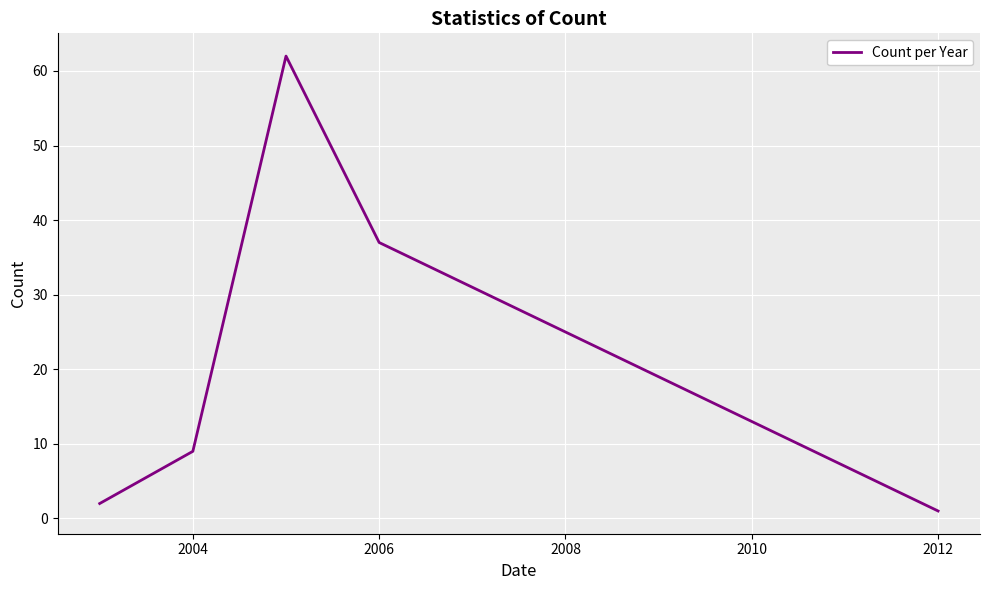

What is the difference between the second highest and minimum values?

36